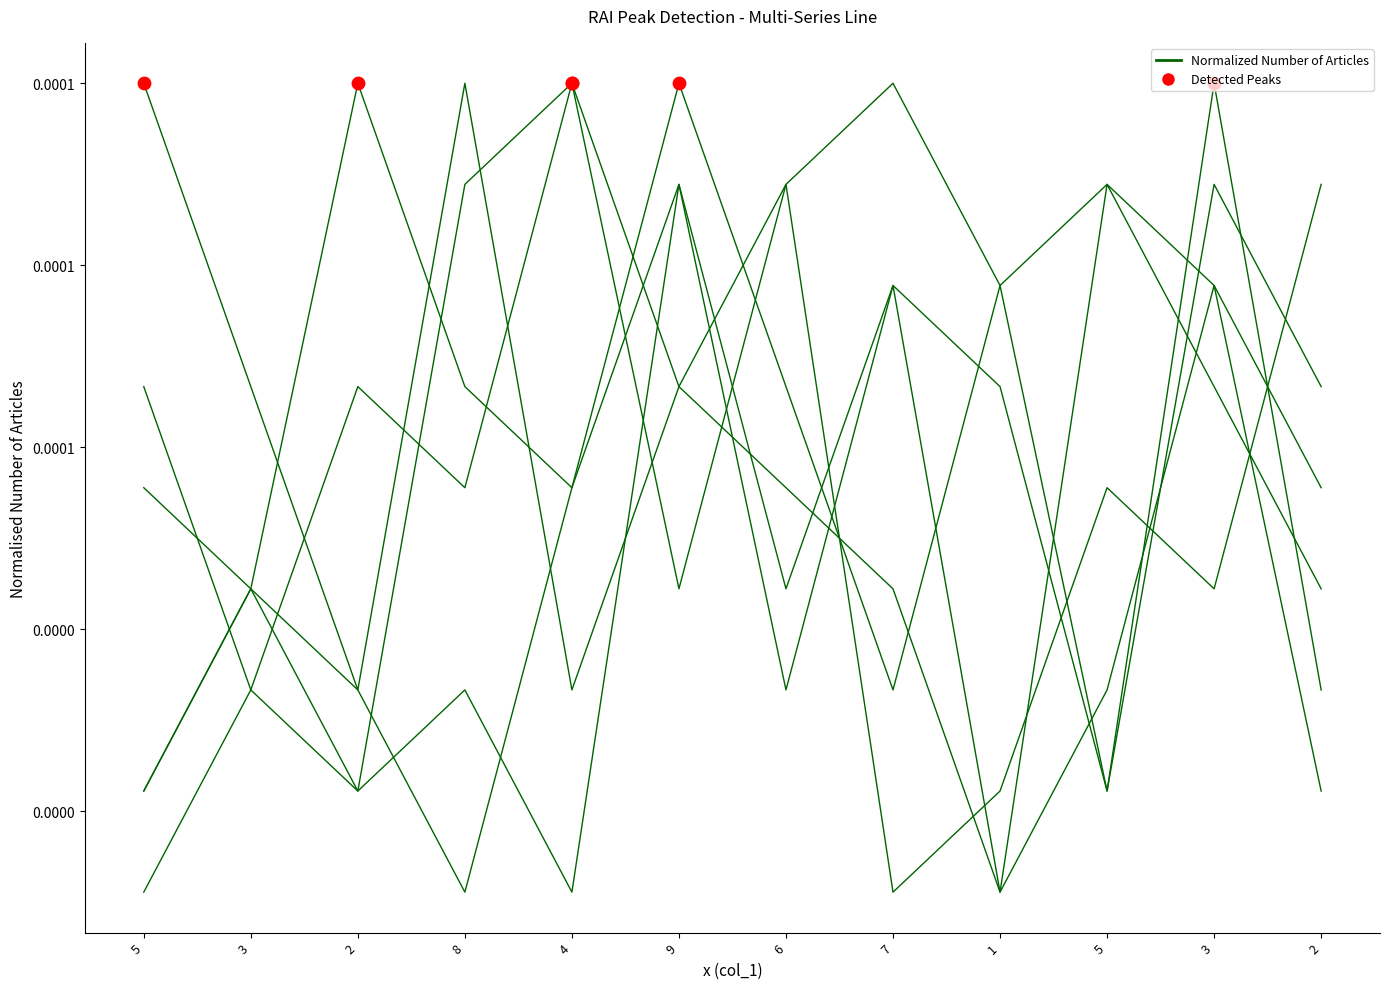

Is this an area chart (filled region under the line)?

No